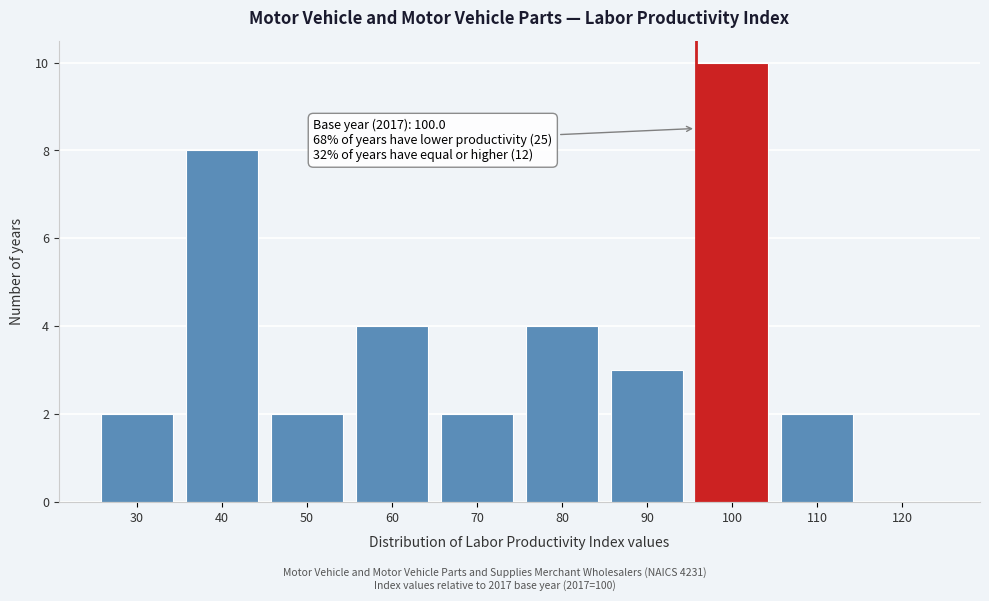

Reading left to right, extract all data points from this chart.

30=2	40=8	50=2	60=4	70=2	80=4	90=3	100=10	110=2	120=0